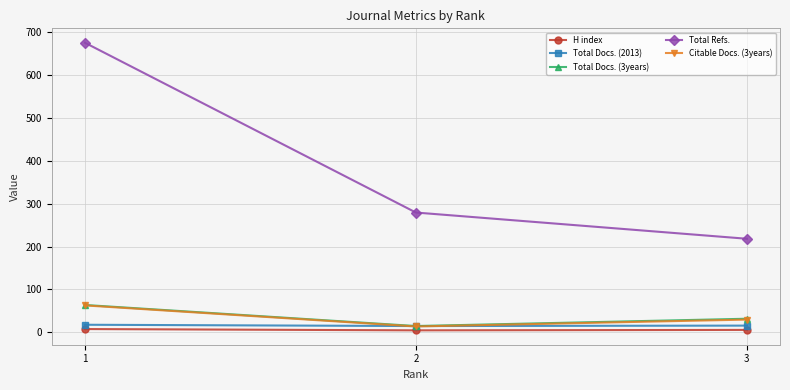

Where is Total Docs. (2013) nearest to the value 16?

3